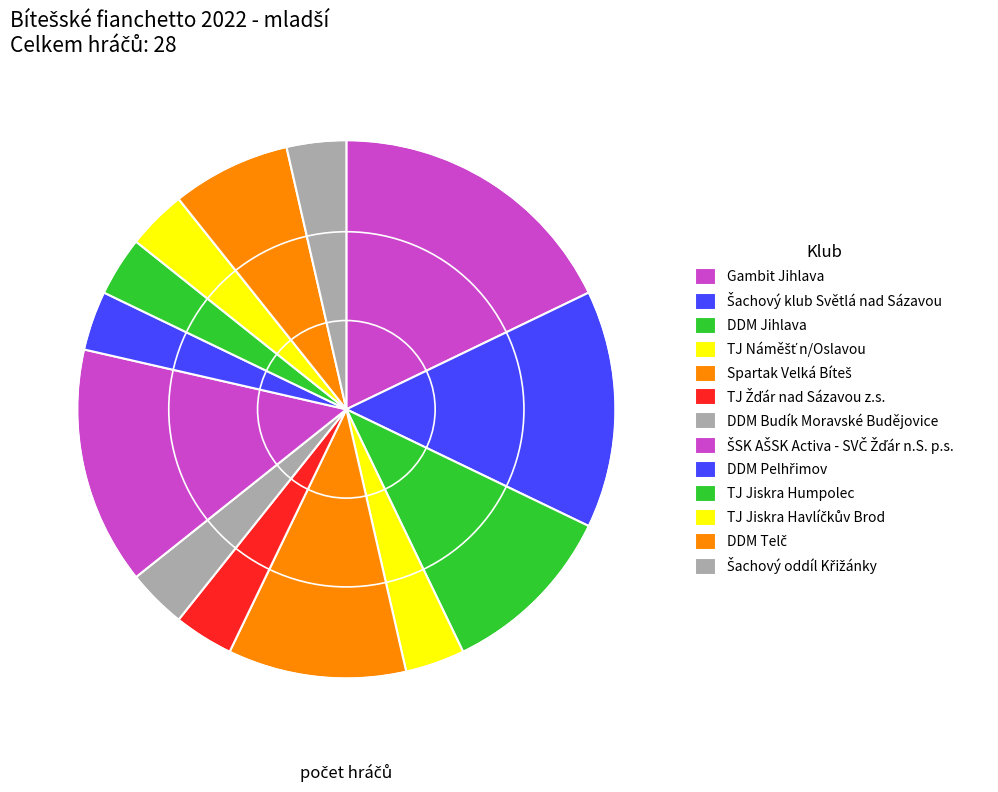

True or false: TJ Jiskra Havlíčkův Brod accounts for 4% of the total.

True